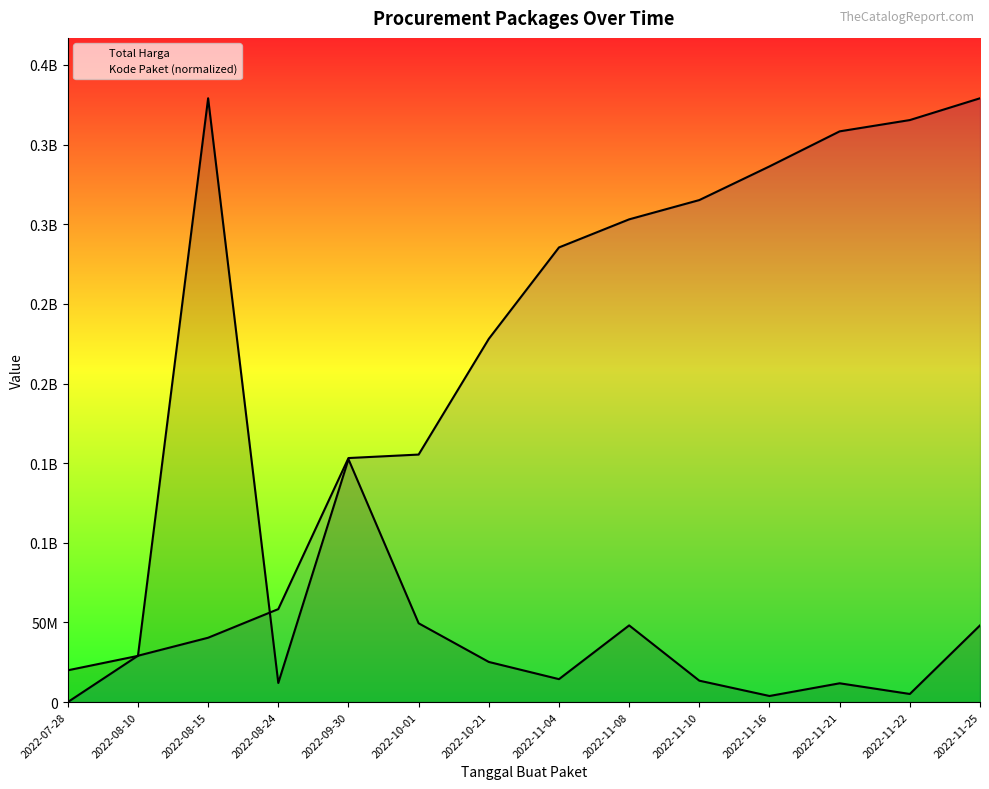

At how many categories does at least one series exceed 254029484?

8